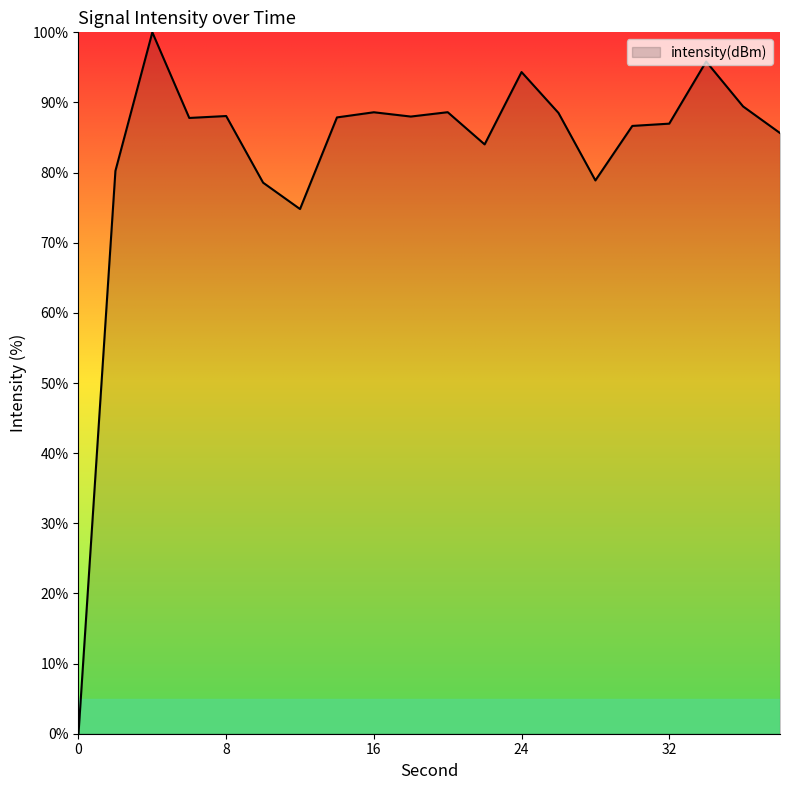

Does the chart have visible grid lines?

No